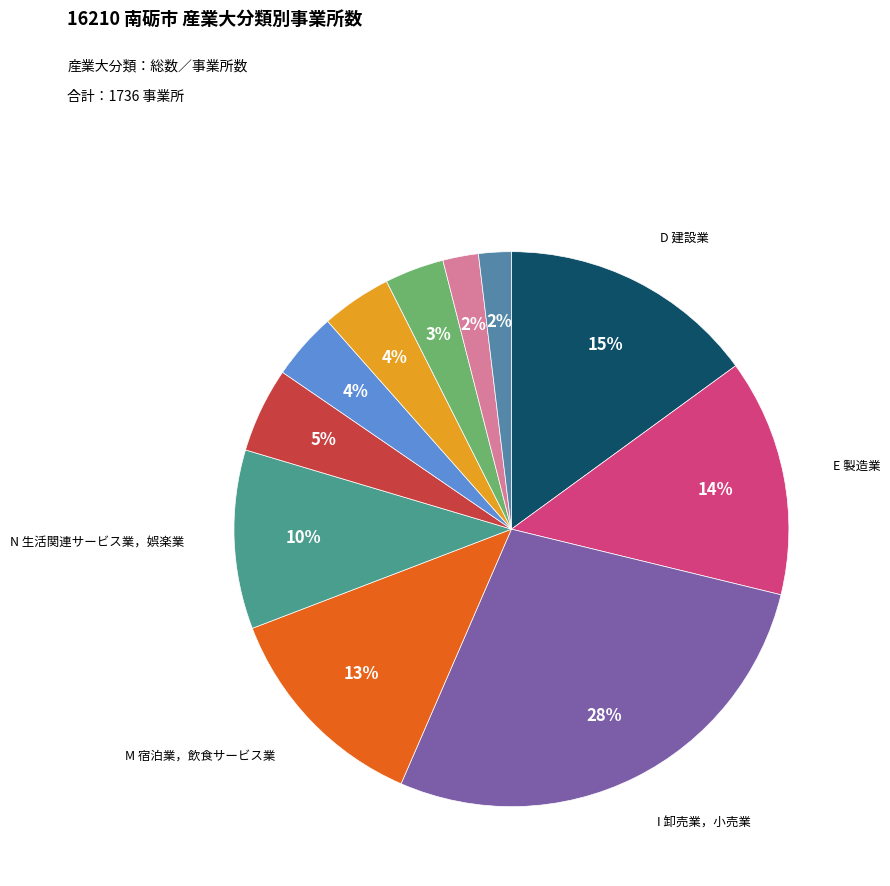

Rank the categories by value from highest to lowest.

I 卸売業，小売業, D 建設業, E 製造業, M 宿泊業，飲食サービス業, N 生活関連サービス業，娯楽業, P 医療，福祉, R サービス業（他に分類されないもの）, O 教育，学習支援業, L 学術研究，専門・技術サービス業, K 不動産業，物品賃貸業, G 情報通信業, H 運輸業，郵便業, J 金融業，保険業, F 電気・ガス・熱供給・水道業, C 鉱業，採石業，砂利採取業